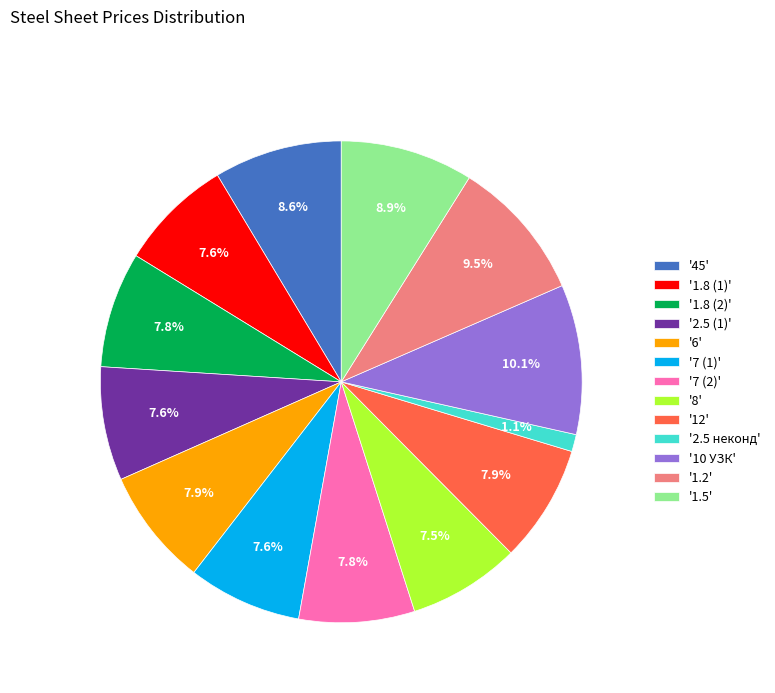

How much of the chart is everything except '8'?

92.5%